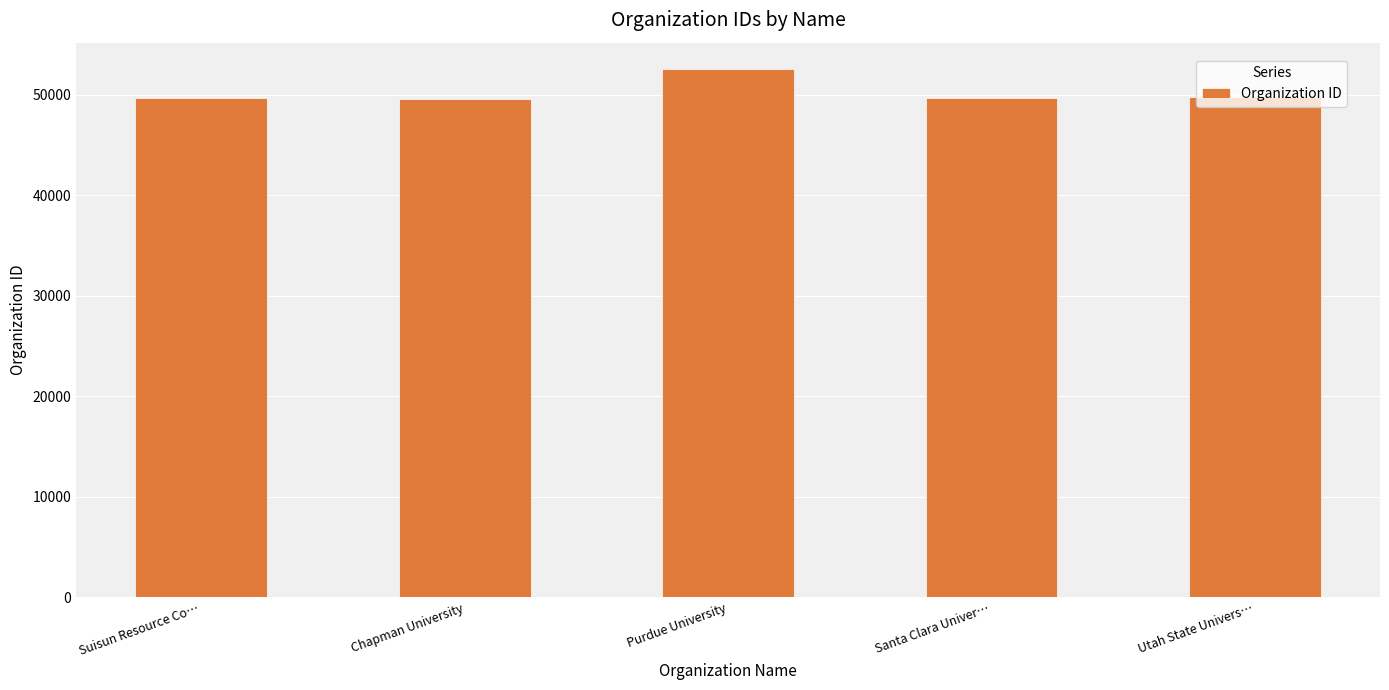

The value at Chapman University is 49635. True or false?

True